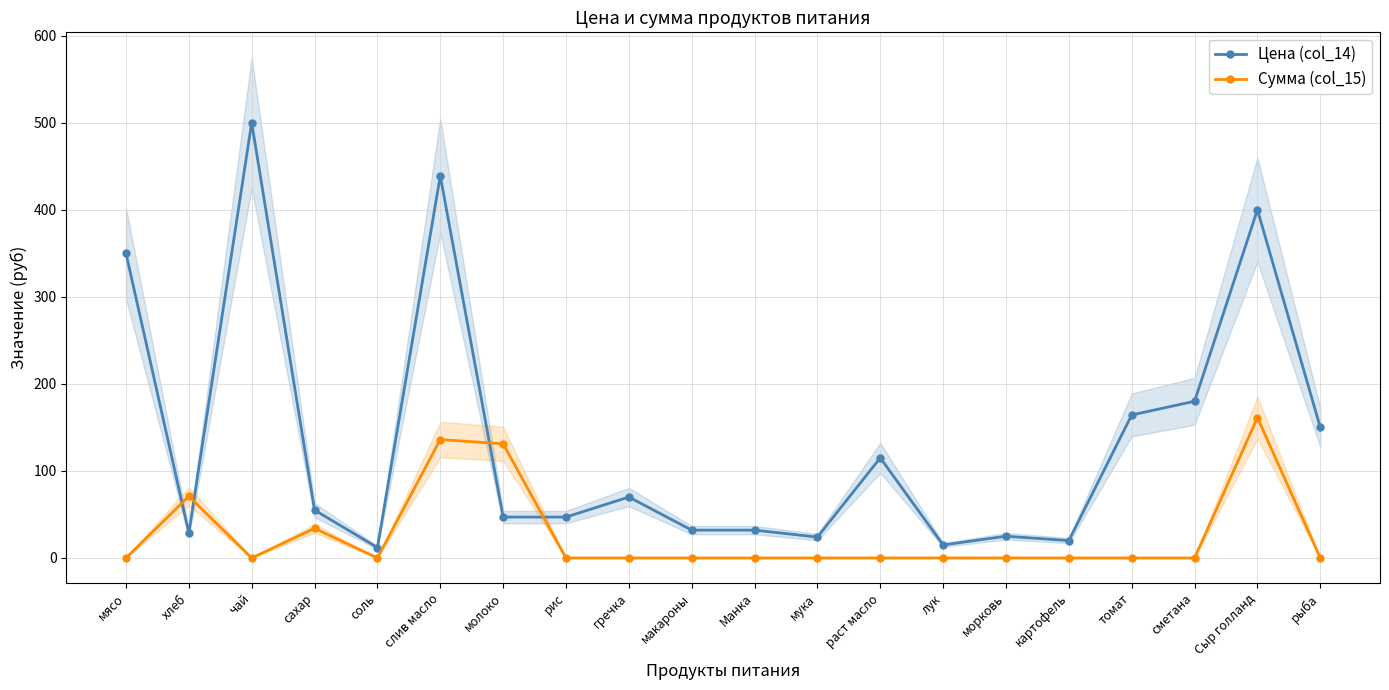

Between лук and томат, which series saw the biggest shift?

Цена (col_14)